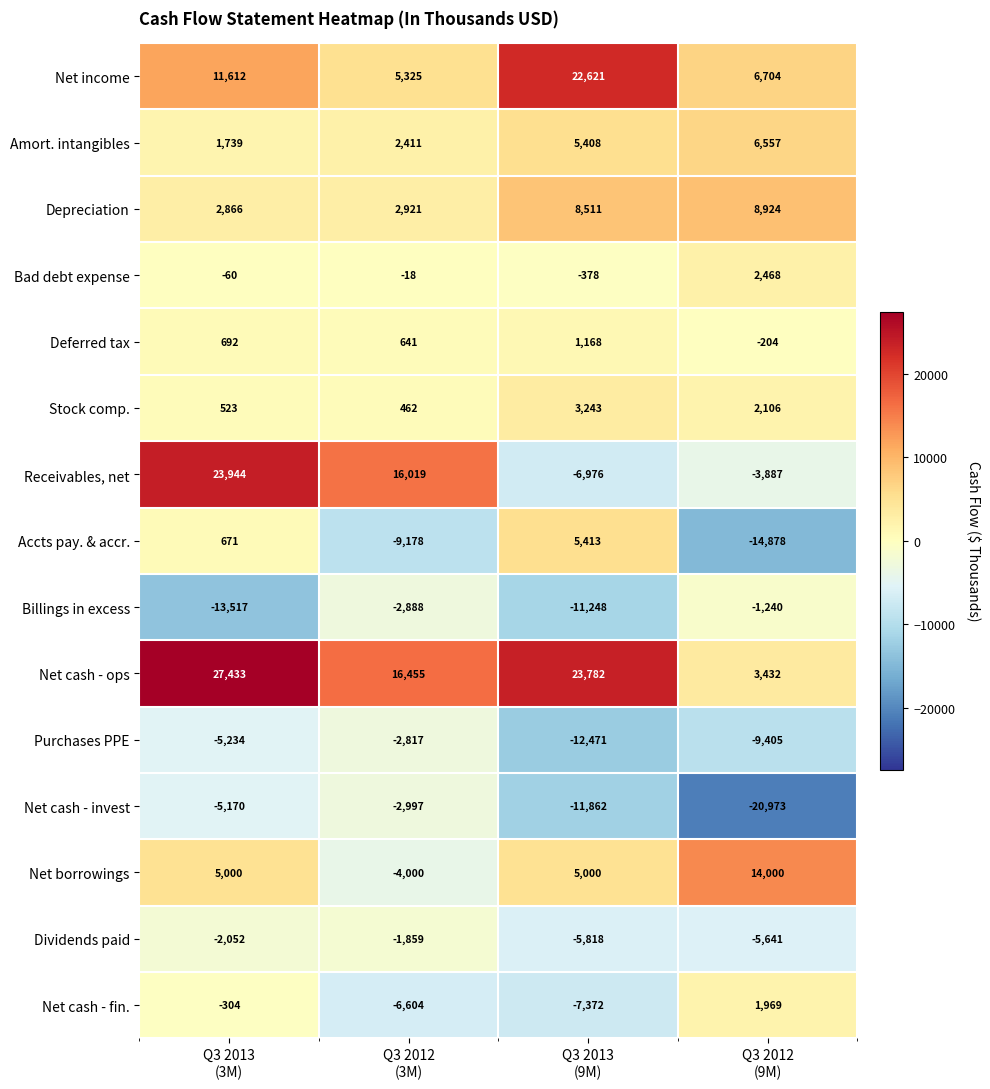

What is the difference between the second highest and minimum values in the Net cash - fin. series?

7068